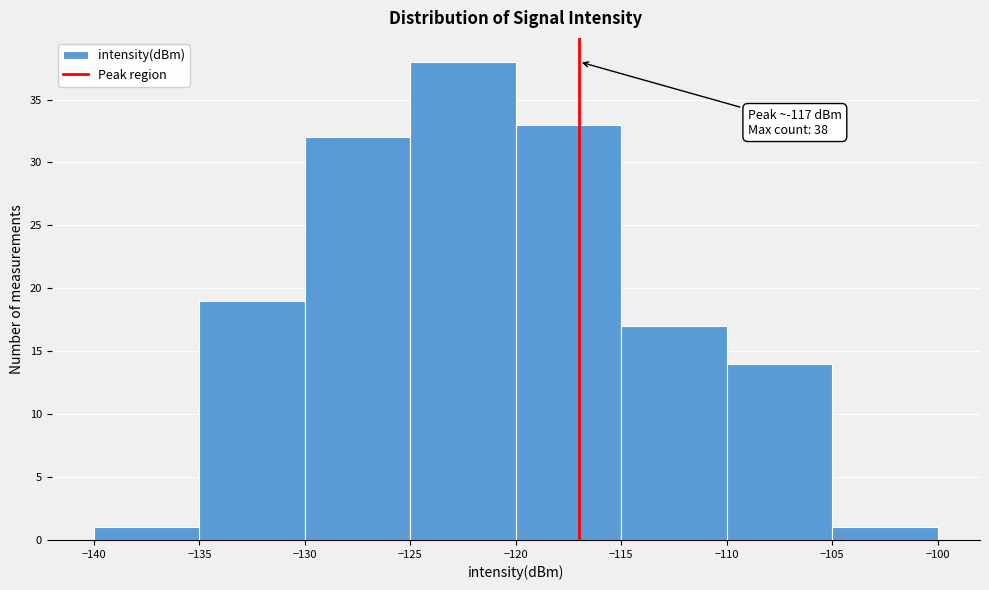

Which range on the x-axis has the tallest bar?

-125 to -120